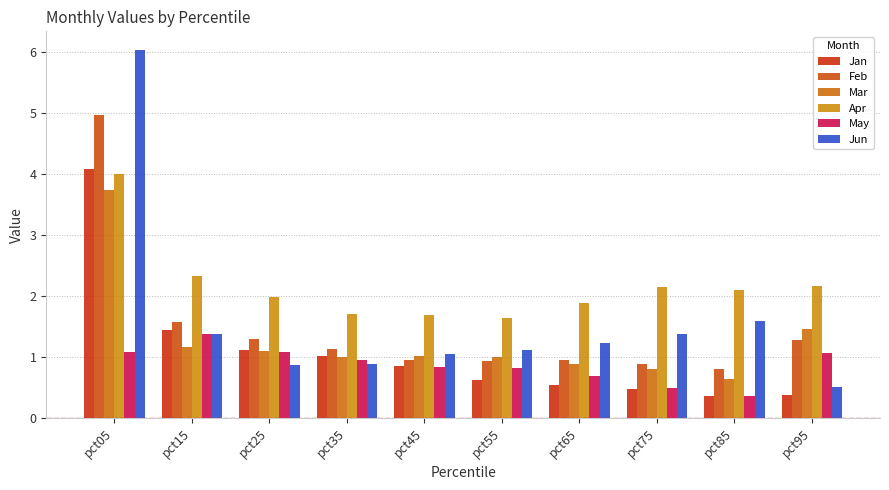

What is the difference between the maximum and minimum values in the Jan series?

3.7